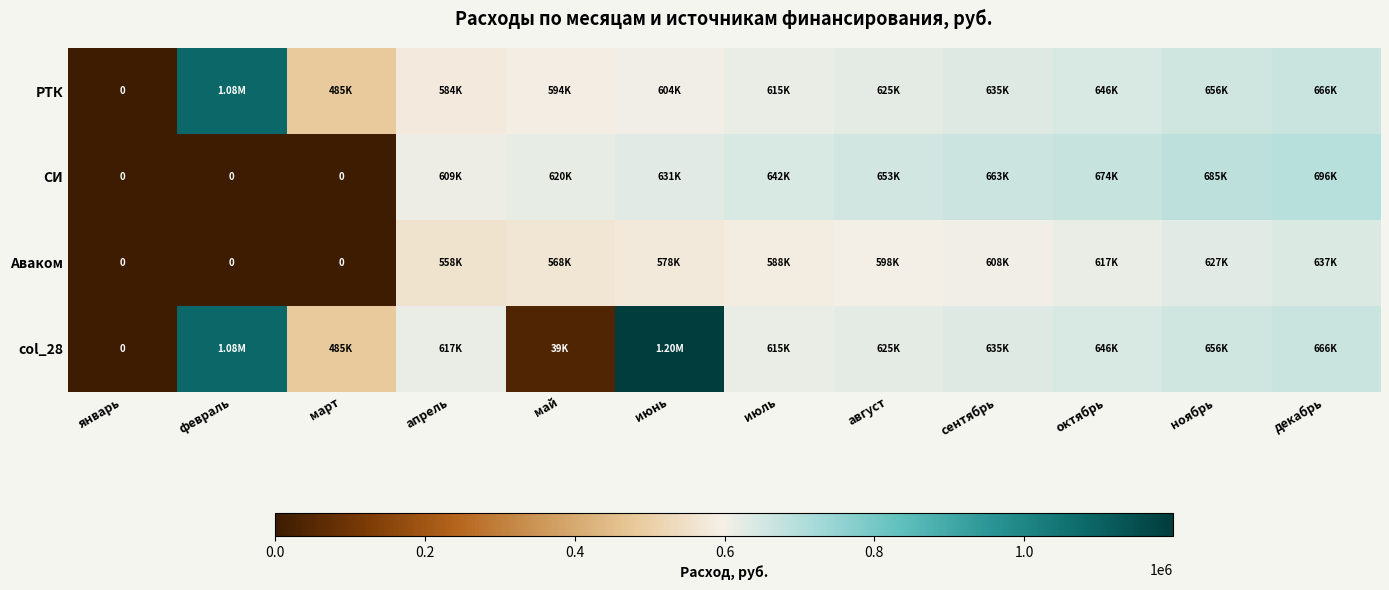

Is it true that Аваком equals 226401.8 at декабрь?

False